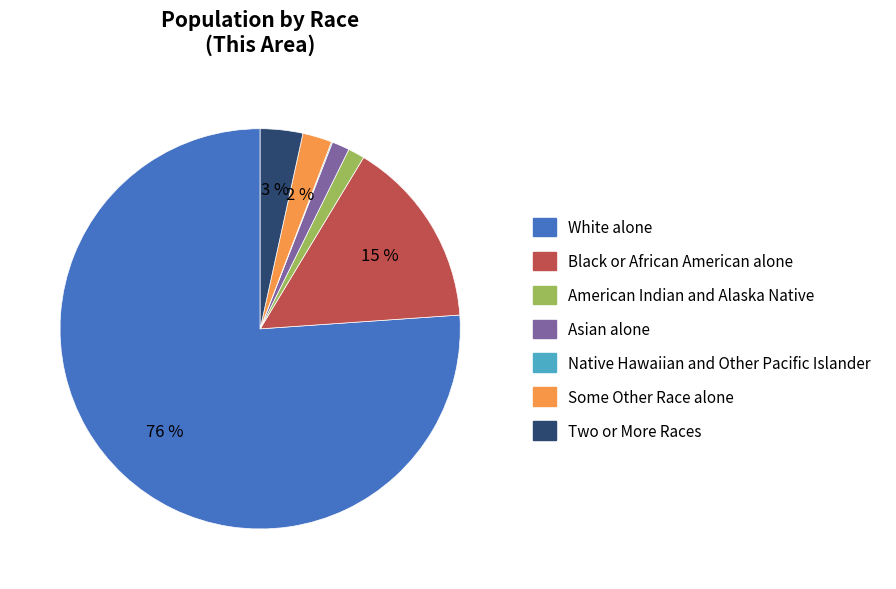

Which category accounts for the majority?

White alone